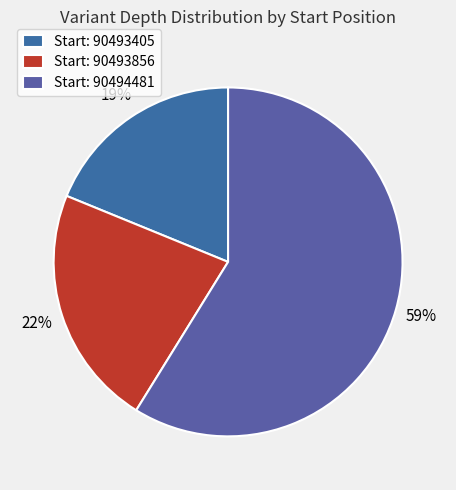

Count the number of slices in the pie.

3